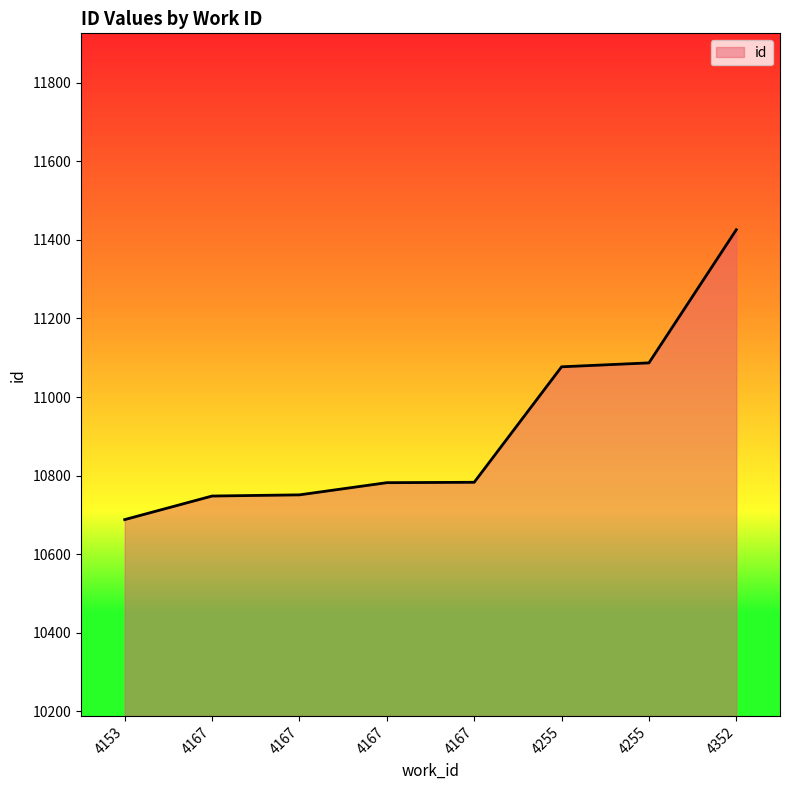

How many values are below 10783?

4